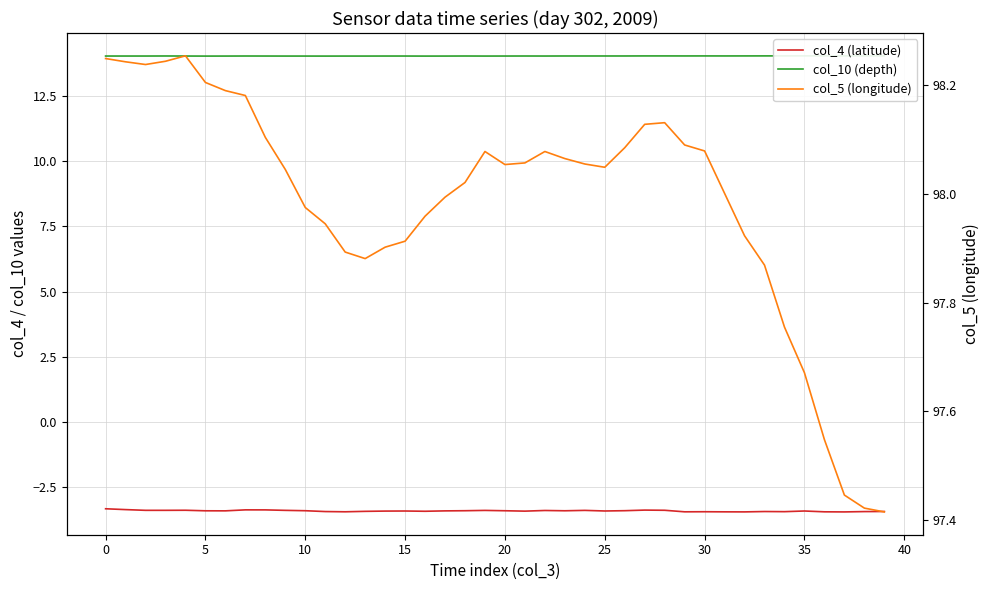

Read the col_4 (latitude) value at 34.

-3.5